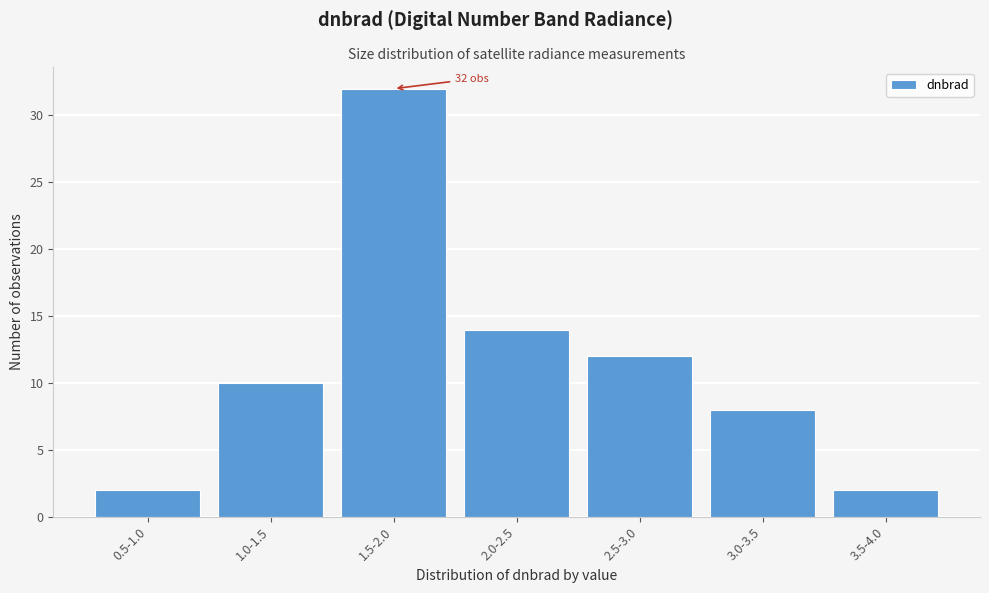

Reading left to right, what are all the values shown in this chart?

2	10	32	14	12	8	2